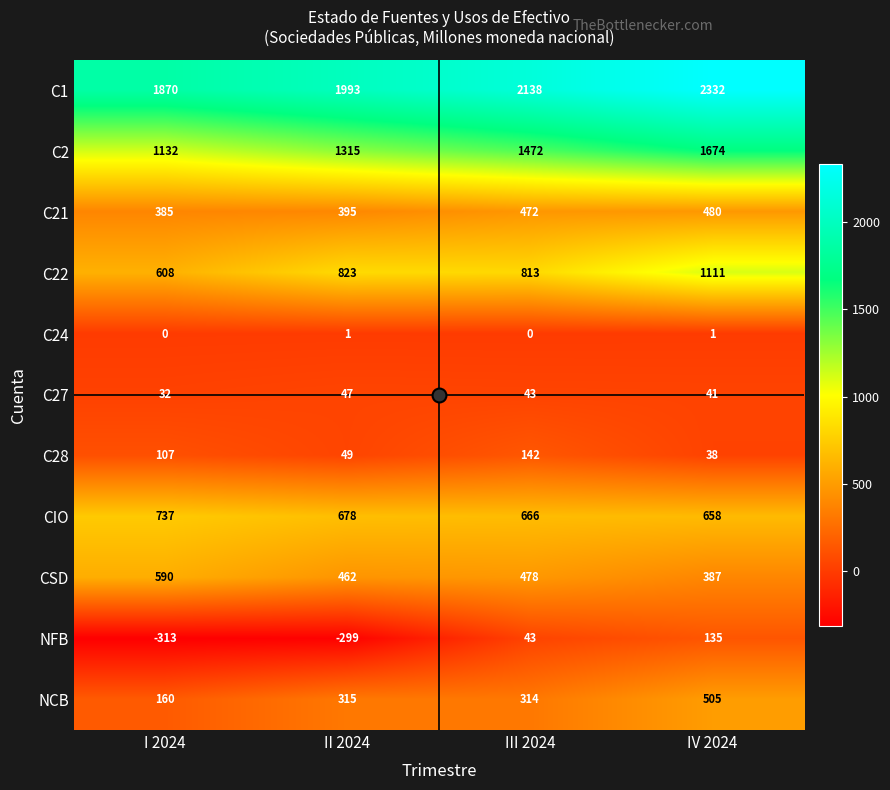

What is the approximate value of C27 at II 2024?

47